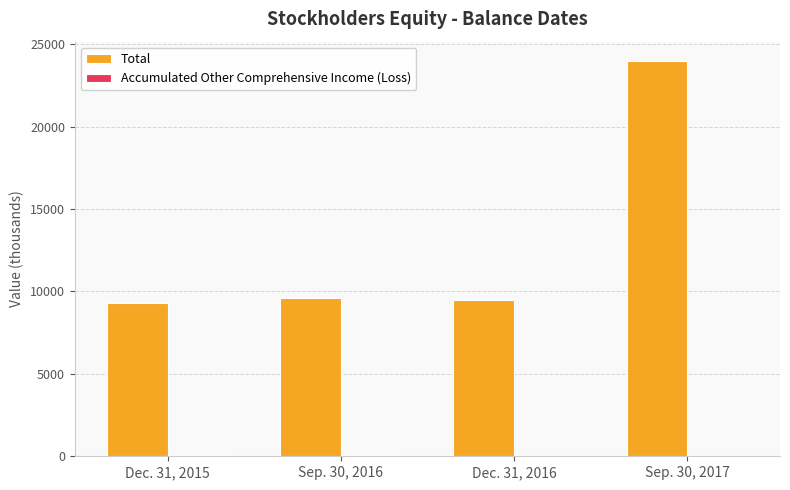

What is the total value across all series at Dec. 31, 2016?

9491